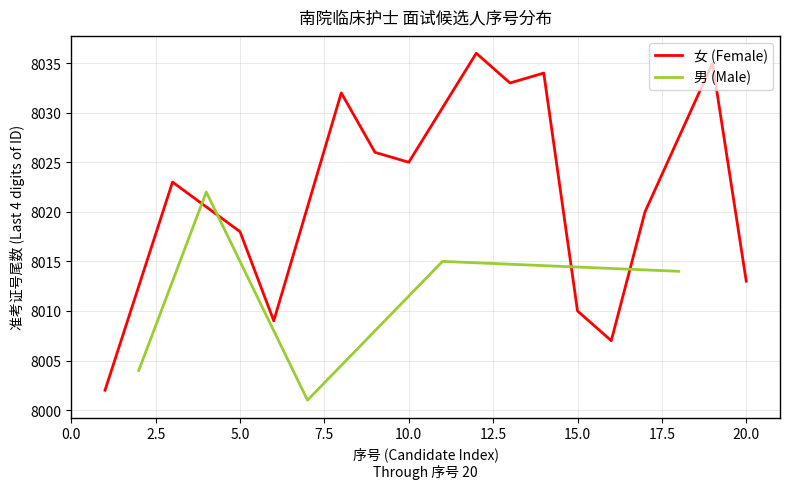

What is the highest value of the 女 (Female) series?

8036